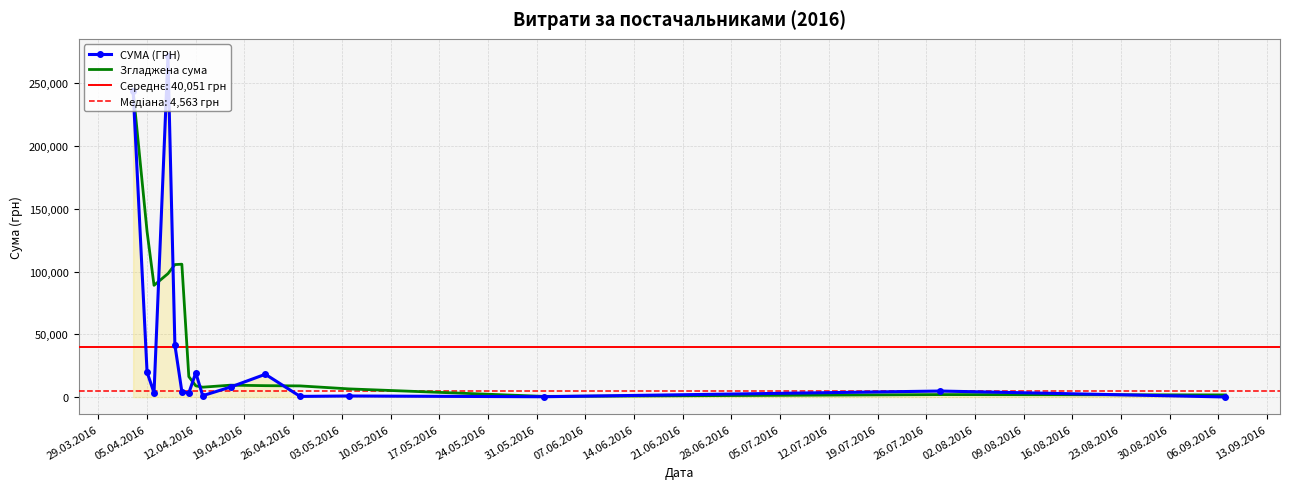

At which label is Згладжена сума closest to 122200?

05.04.2016